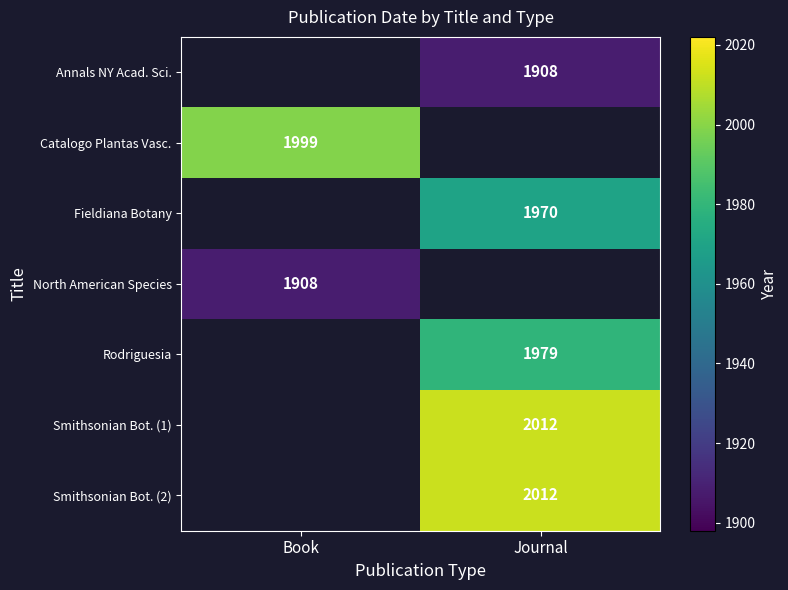

Is it true that Annals NY Acad. Sci. equals 1908 at Journal?

True